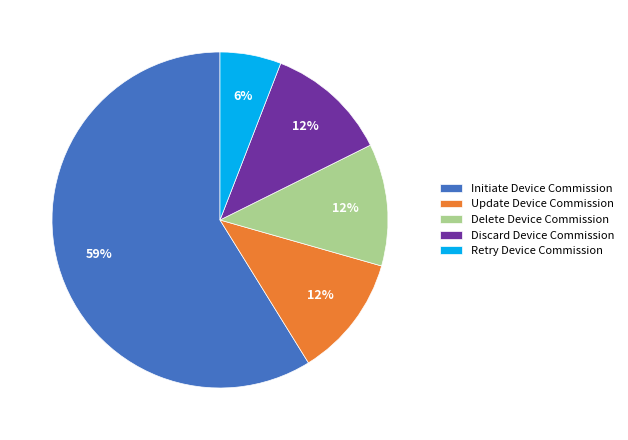

To the nearest percent, what is the average slice percentage?

20%